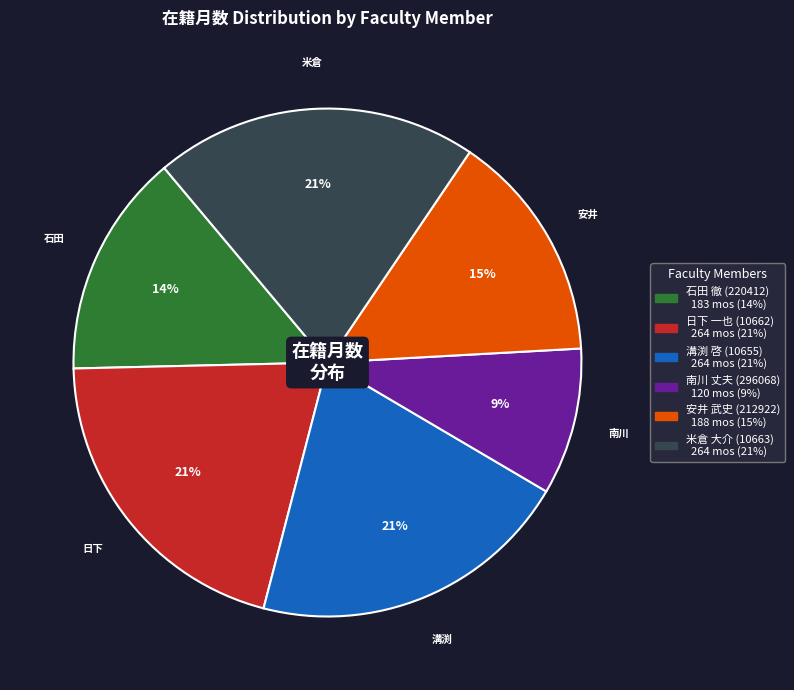

What is the ratio of the value at 溝渕 啓 (10655) to the value at 日下 一也 (10662)?

1.0